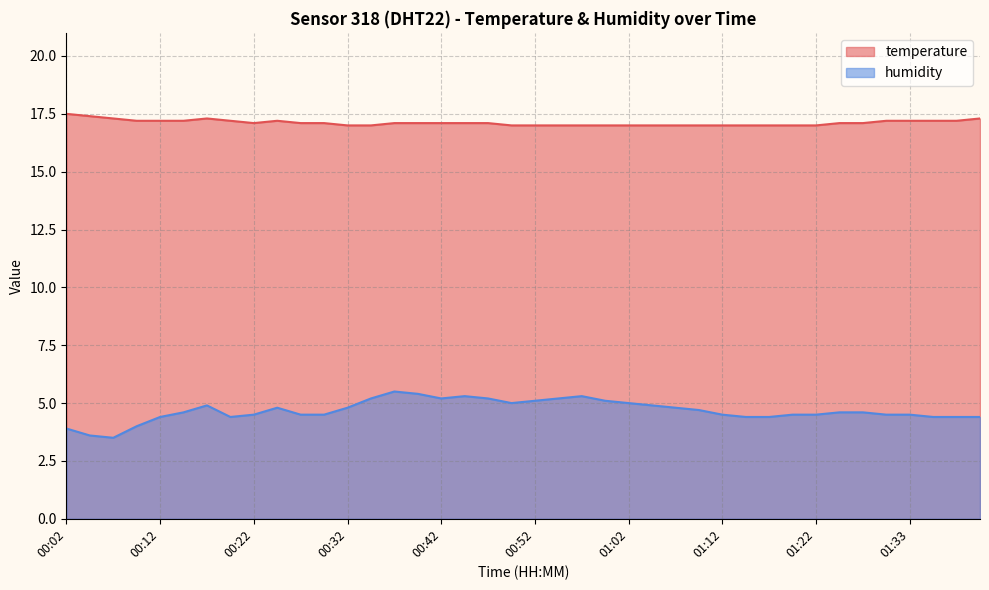

At which category is the sum across all series the highest?

00:37